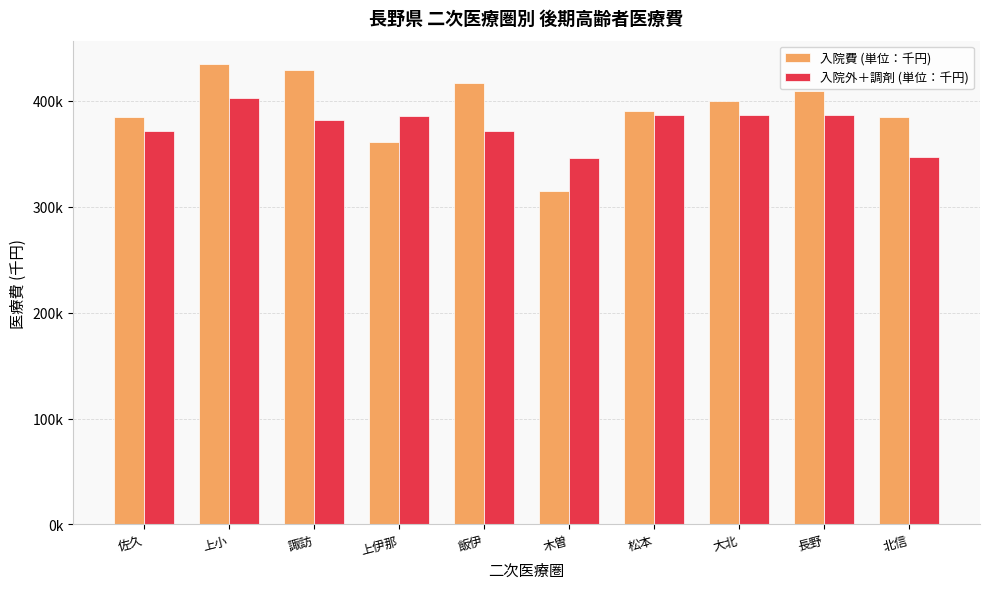

Are the bars grouped side by side (vs. stacked)?

Yes